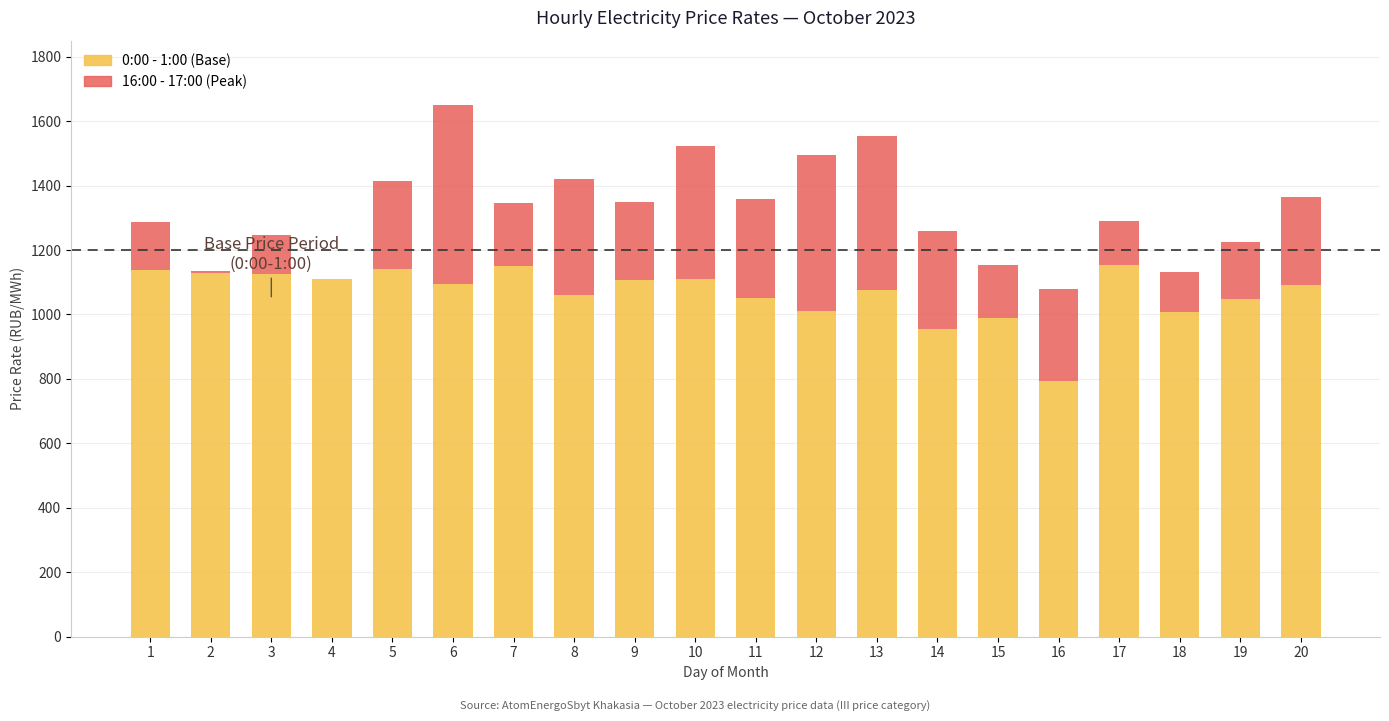

Count the number of categories in the chart.

20